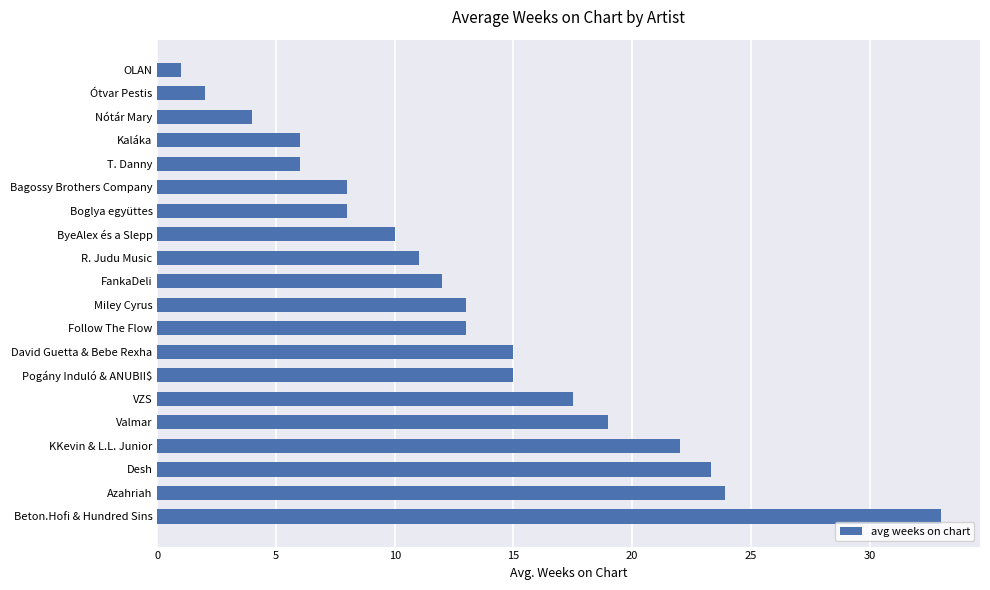

What is the change in value from Ótvar Pestis to OLAN?

-1.0